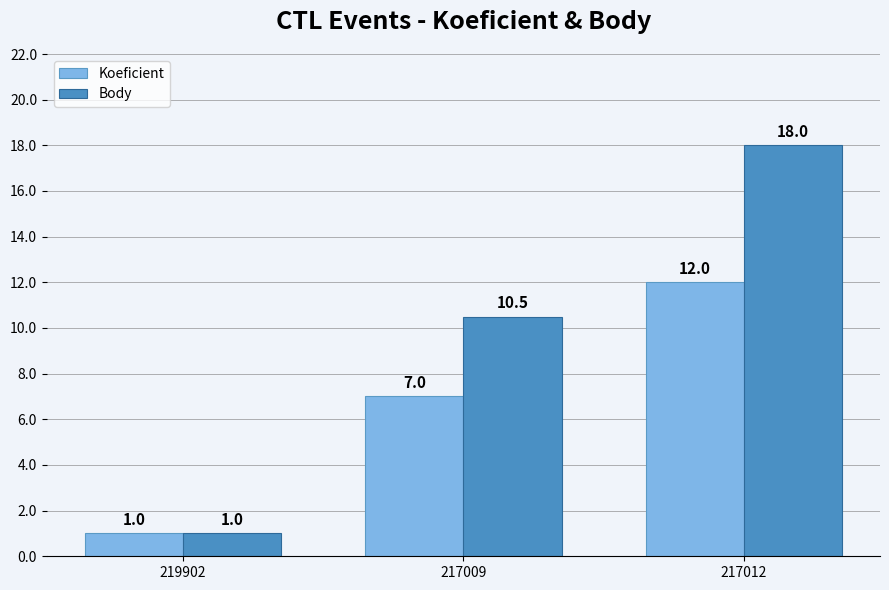

Are the bars grouped side by side (vs. stacked)?

Yes